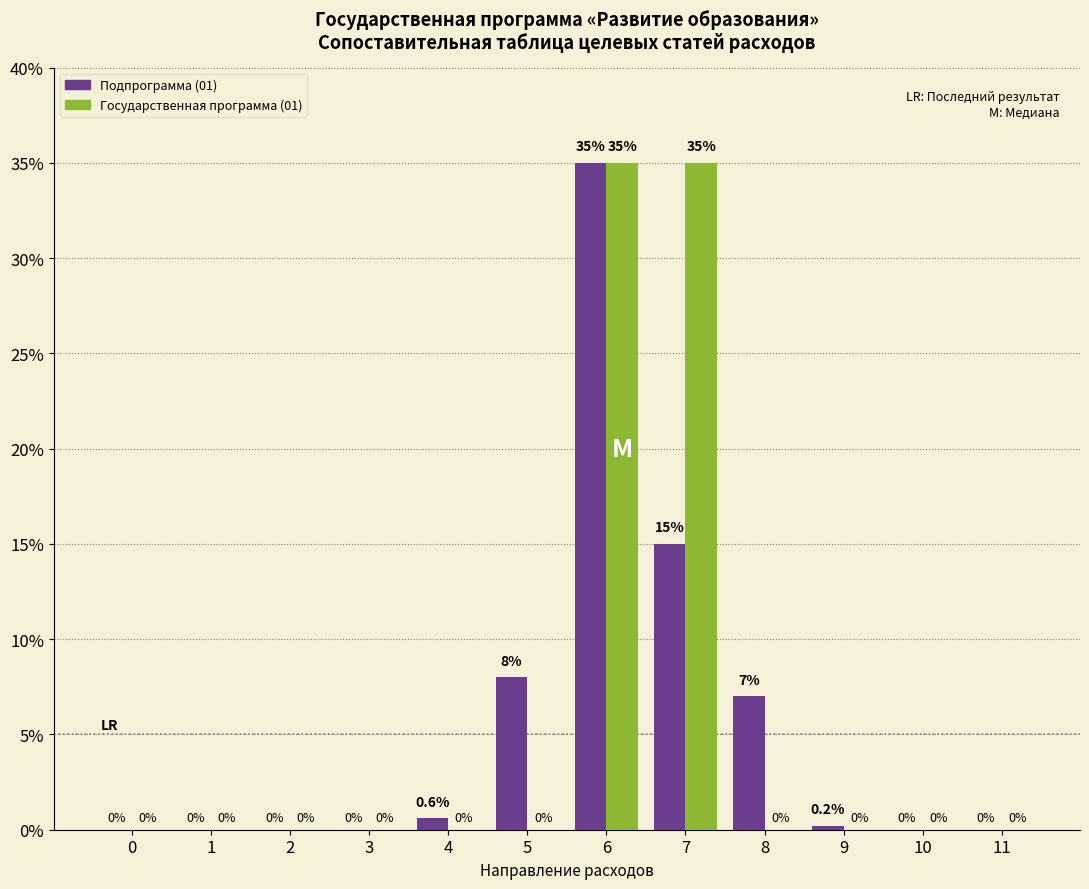

What is the maximum value shown in the chart?

35.0